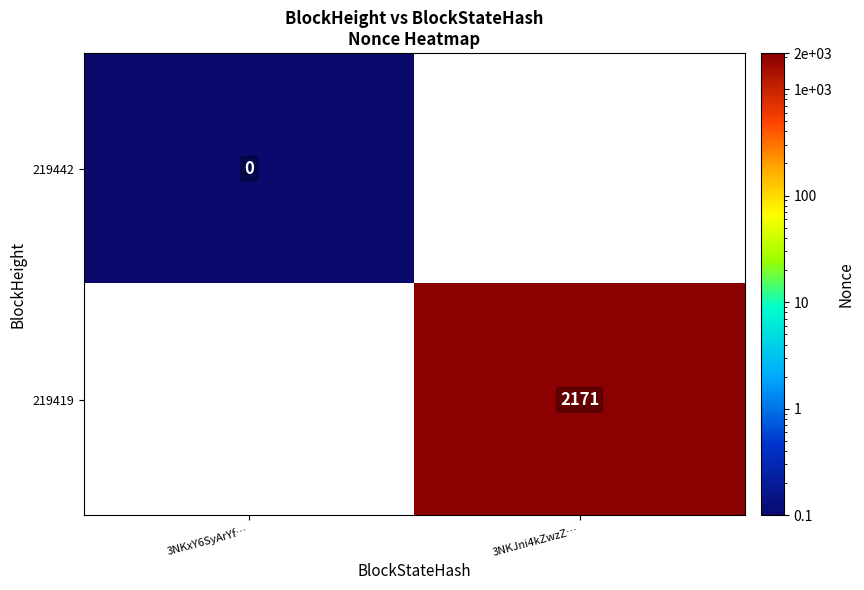

How many distinct data groups are displayed?

2